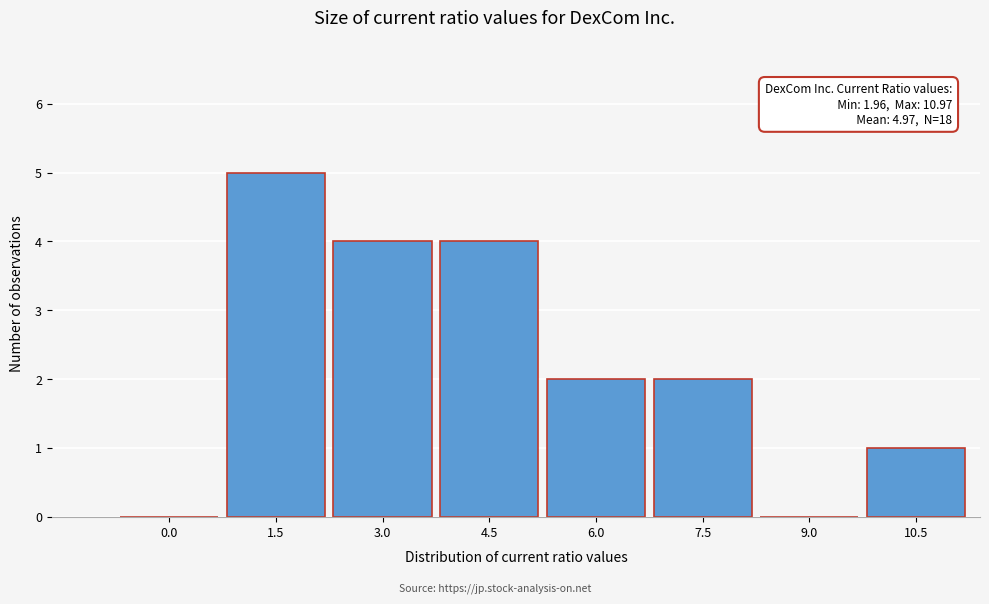

Reading right to left, transcribe all the data shown in this chart.

10.5=1	9.0=0	7.5=2	6.0=2	4.5=4	3.0=4	1.5=5	0.0=0